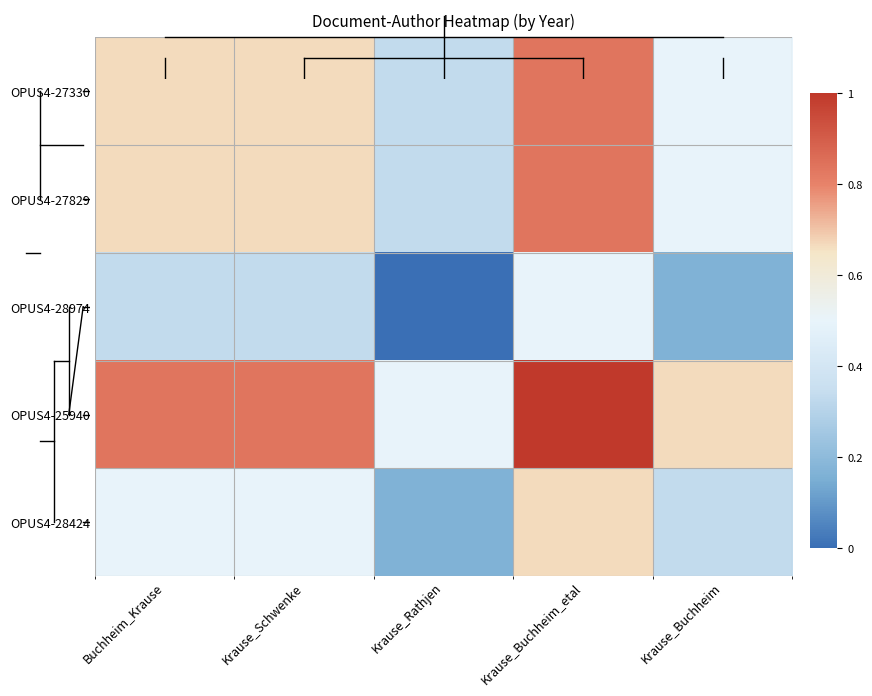

List the series in order of their peak value, lowest first.

OPUS4-28974, OPUS4-28424, OPUS4-27330, OPUS4-27829, OPUS4-25940